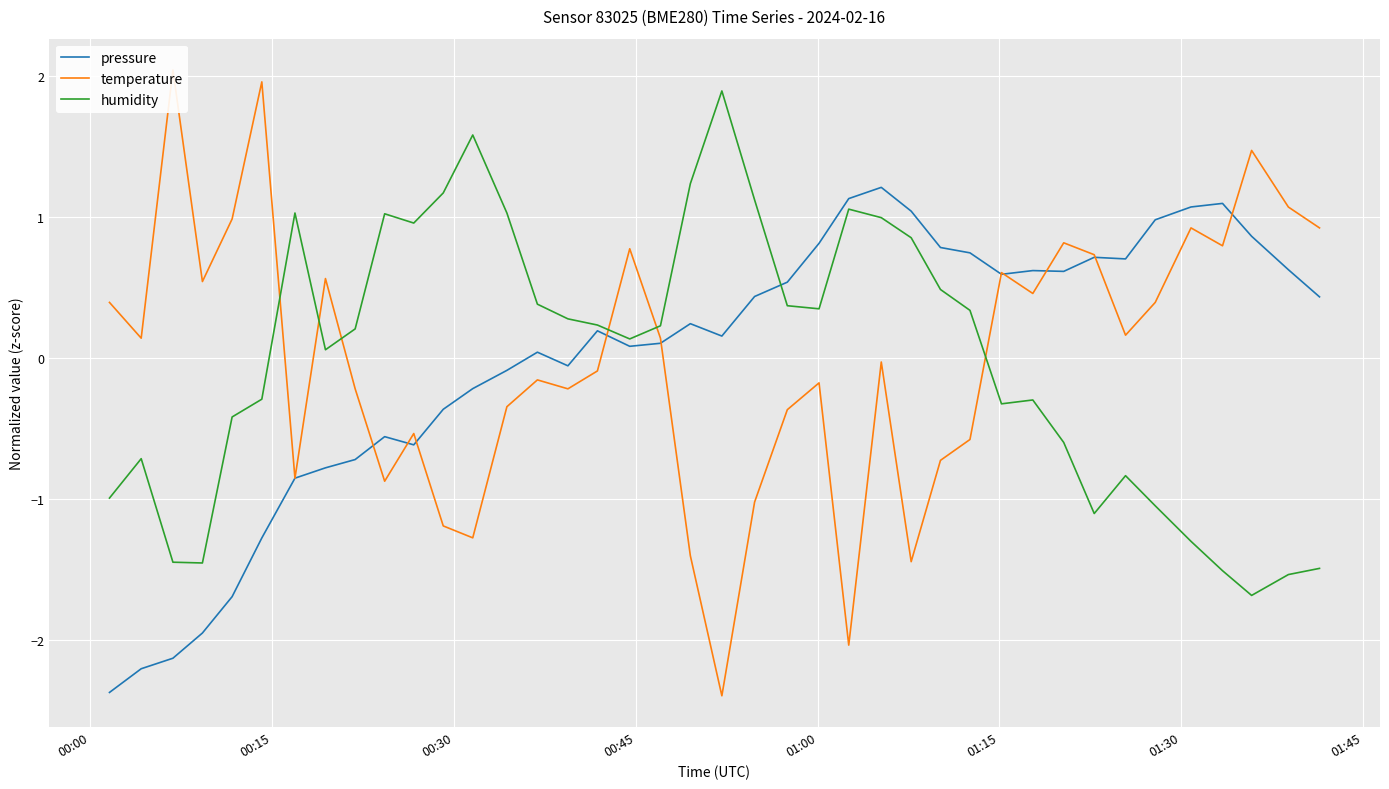

After their last crossing, which series has the higher values: temperature or pressure?

temperature